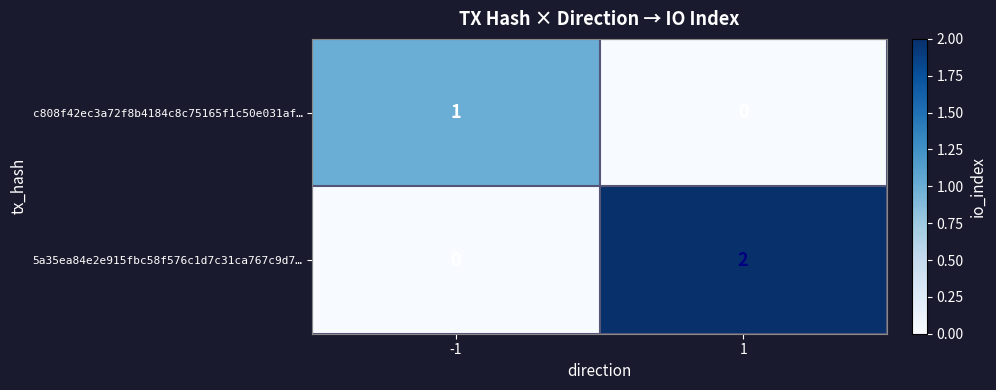

Which series has the largest range (max minus min)?

5a35ea84e2e915fbc58f576c1d7c31ca767c9d7…